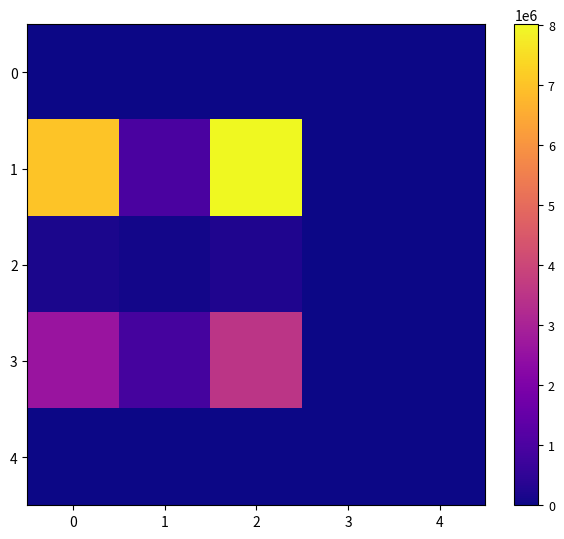

What is the spread (max minus min) of values at 2?

8020678.8